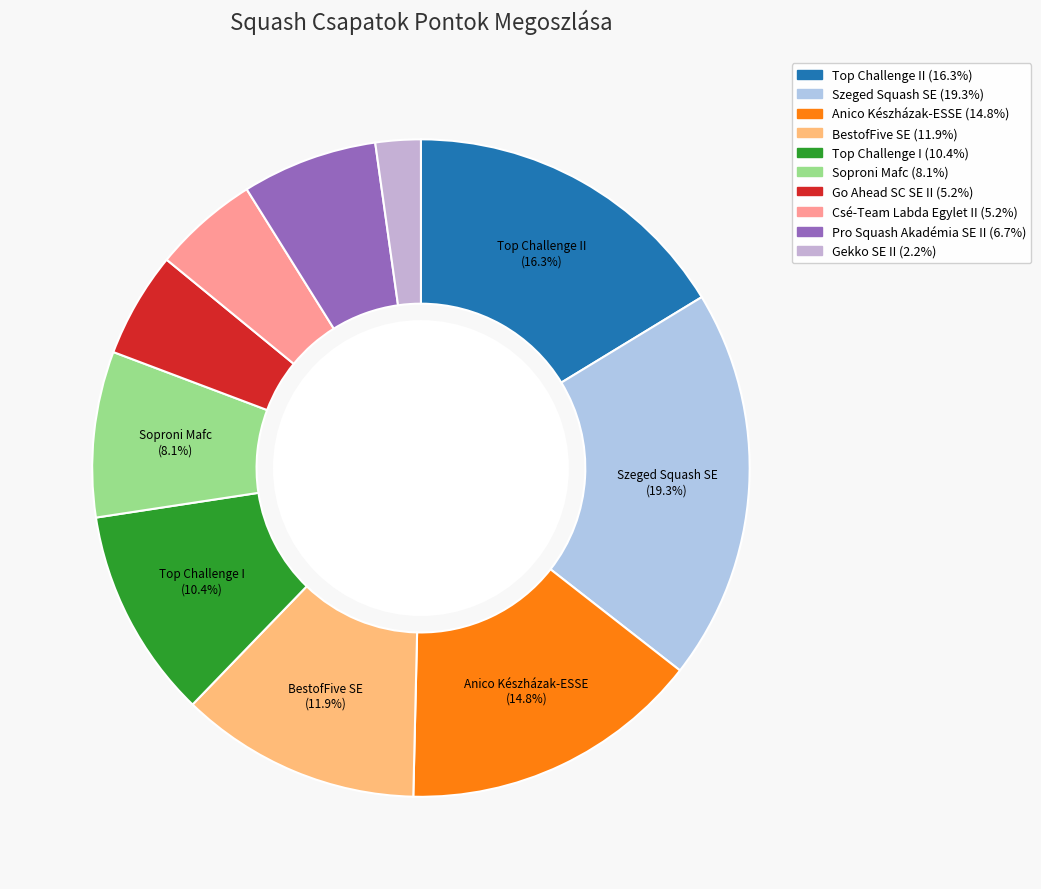

Rank the categories by value from highest to lowest.

Szeged Squash SE, Top Challenge II, Anico Készházak-ESSE, BestofFive SE, Top Challenge I, Soproni Mafc, Pro Squash Akadémia SE II, Go Ahead SC SE II, Csé-Team Labda Egylet II, Gekko SE II